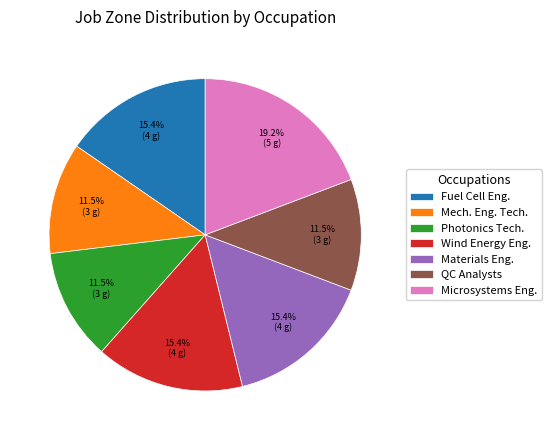

What is the largest slice in the pie chart?

Microsystems Eng.